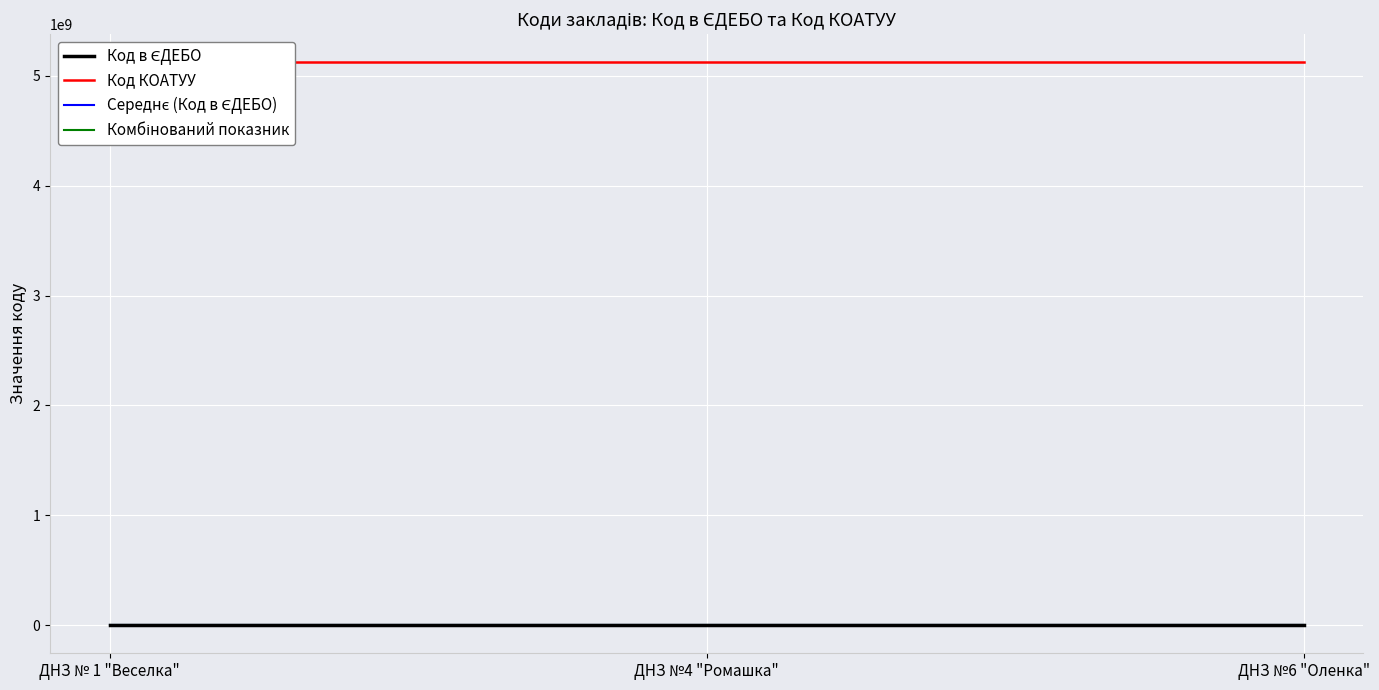

Reading left to right, extract all data points from this chart.

Код в ЄДЕБО: 166905	166906	166907
Код КОАТУУ: 5123910100	5123910100	5123910100
Середнє (Код в ЄДЕБО): 166906	166906	166906
Комбінований показник: 166905	166906	166907